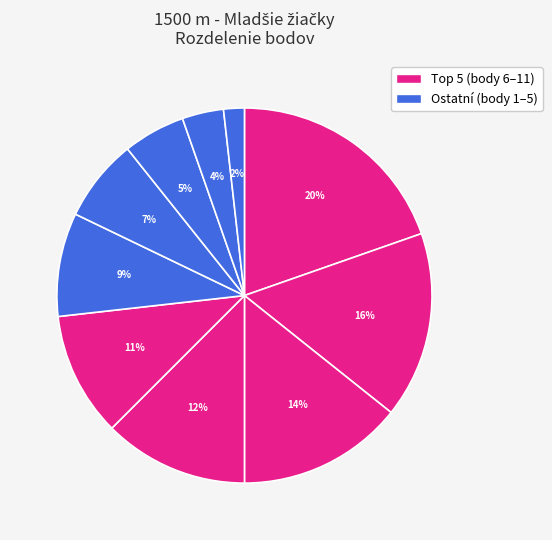

How many segments does this pie chart have?

10